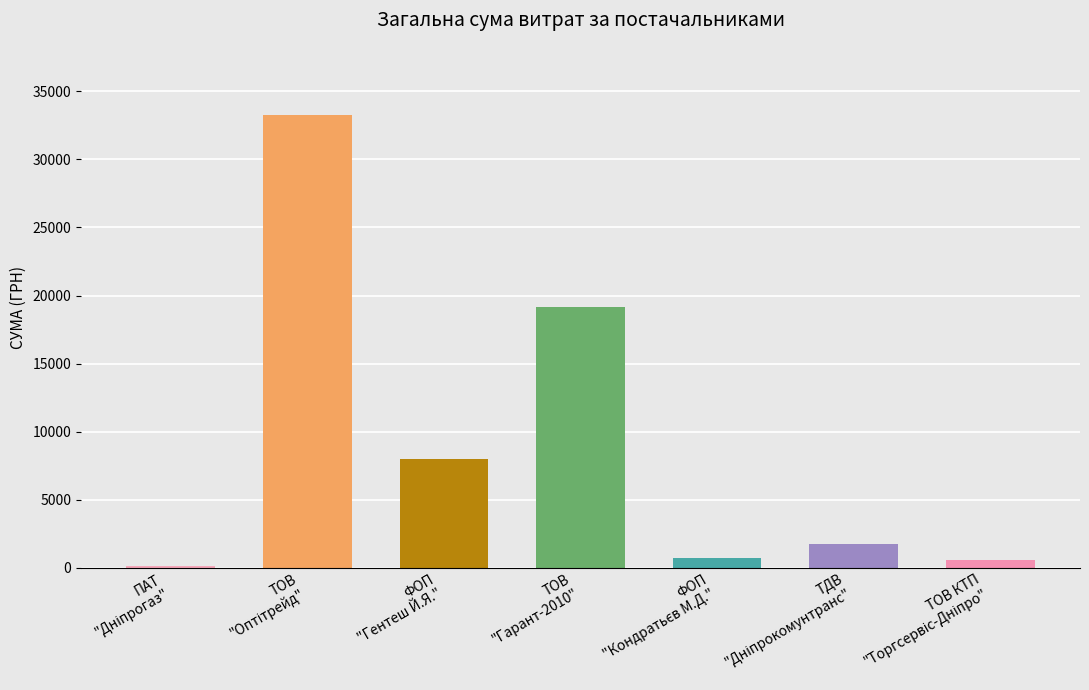

What is the greatest value displayed?

33279.0